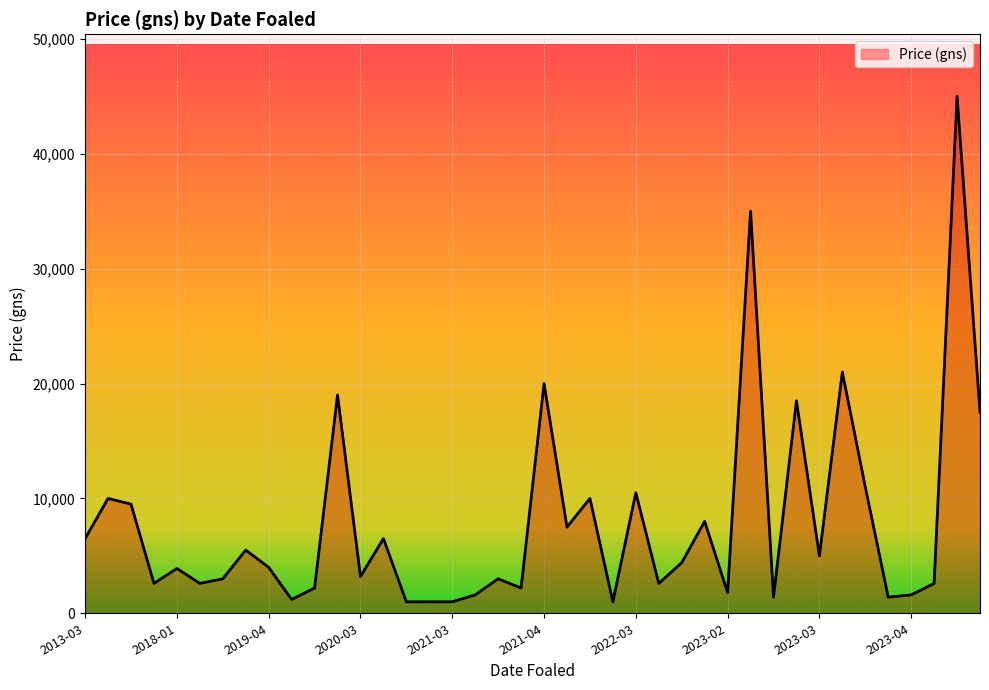

What is the difference between the maximum and minimum values?

44000